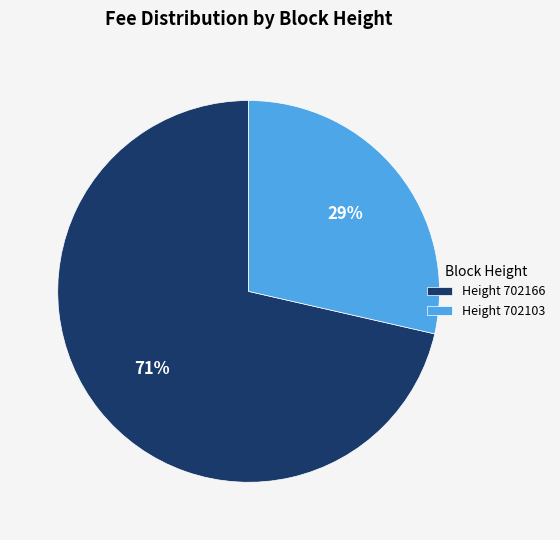

True or false: Height 702166 accounts for 71% of the total.

True